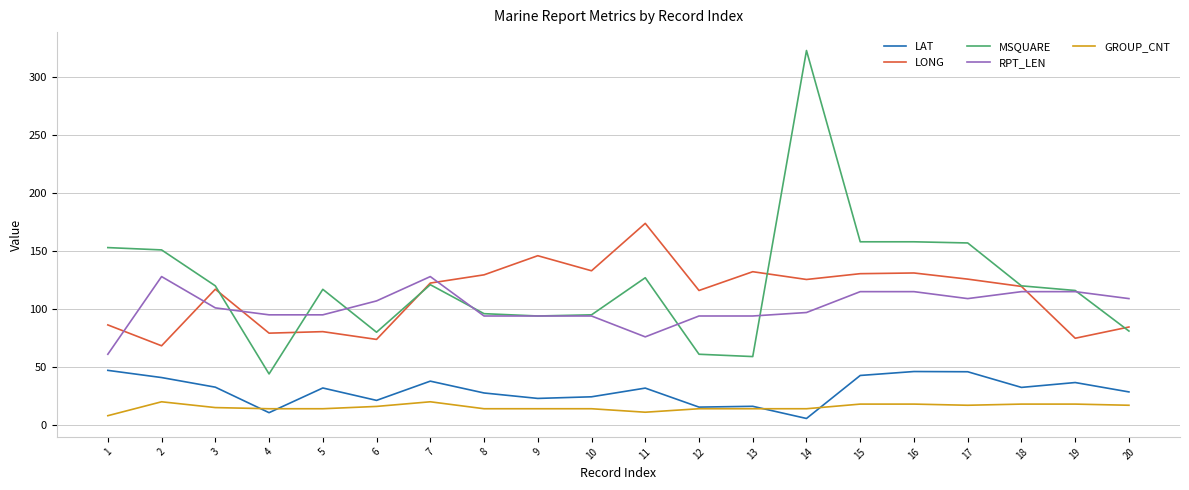

The value of LAT at 9 is 22.9. True or false?

True